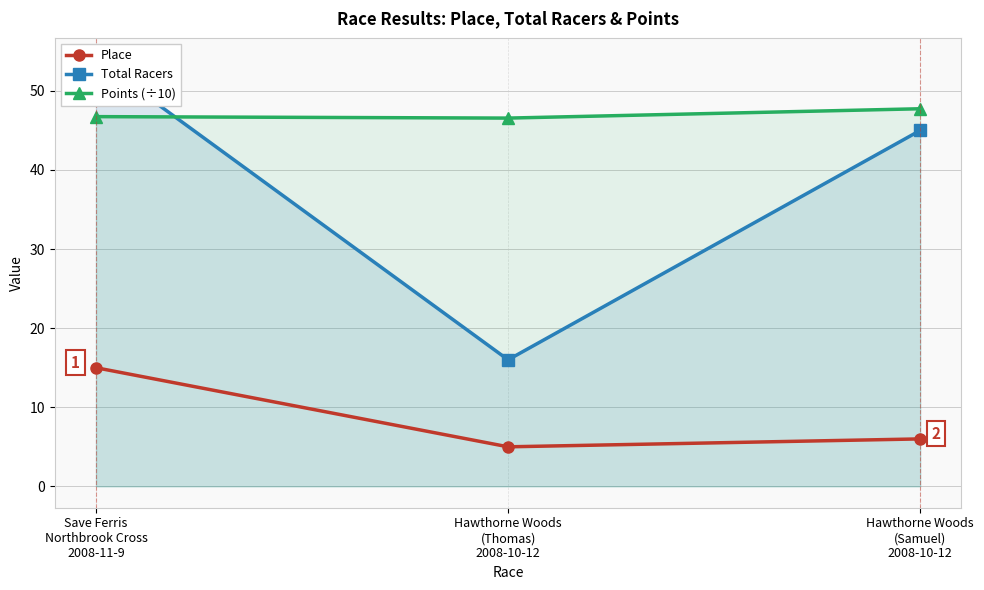

Between Hawthorne Woods
(Thomas)
2008-10-12 and Hawthorne Woods
(Samuel)
2008-10-12, which is larger?

Hawthorne Woods
(Samuel)
2008-10-12